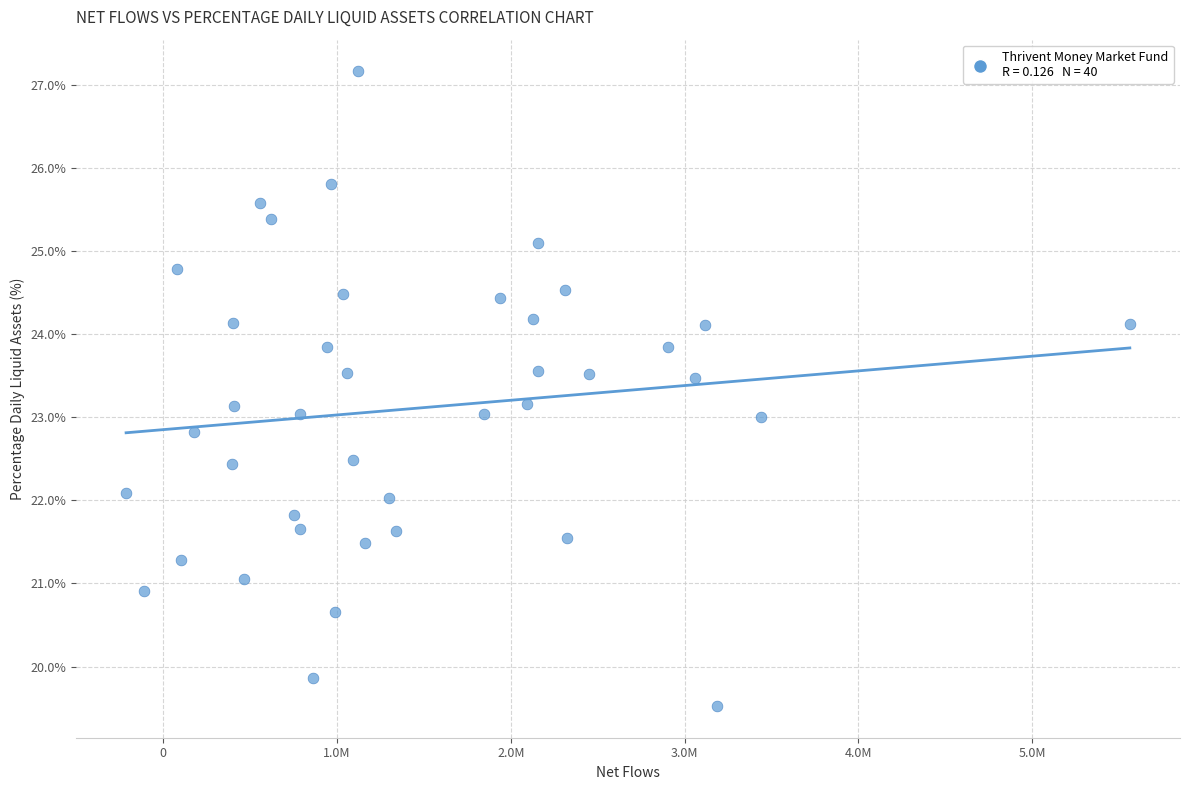

What is the range of X values (max minus min)?

5775031.2